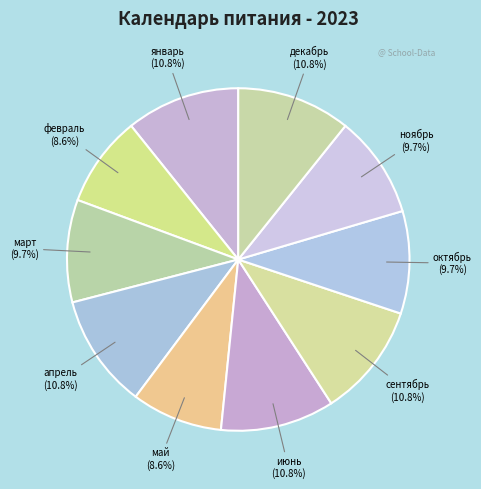

How many slices are in this pie chart?

10